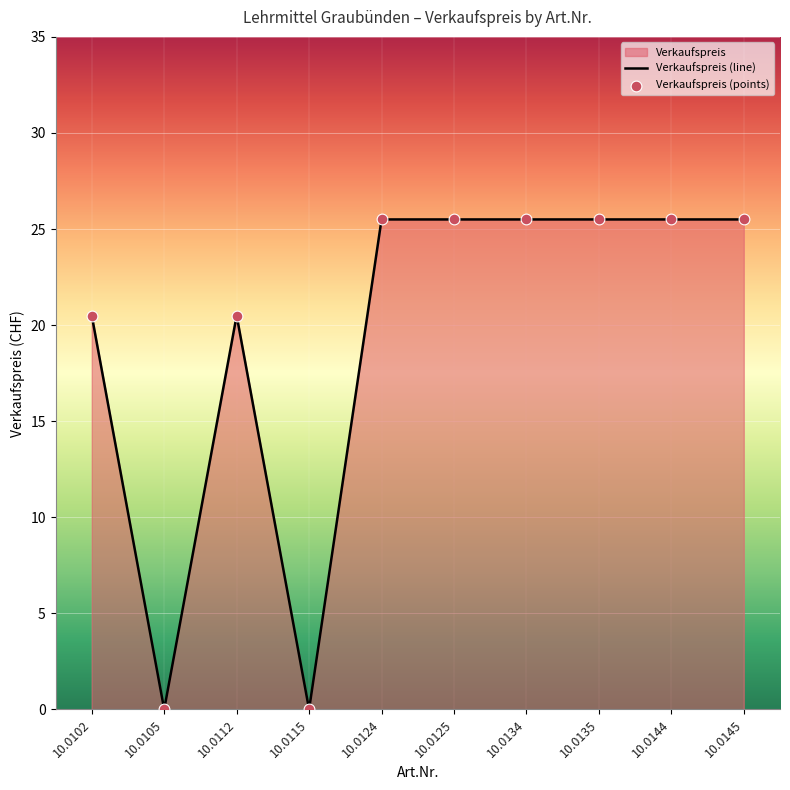

What is the change in value from 10.0102 to 10.0105?

-20.5